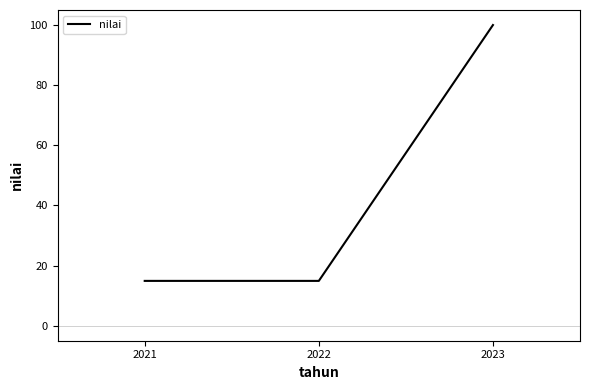

What is the difference between the values at 2023 and 2021?

85.1